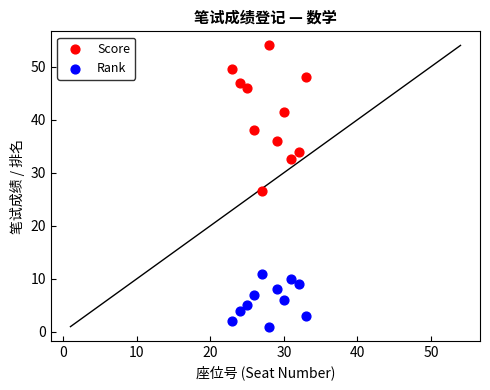

Which series contains the highest Y value?

Score